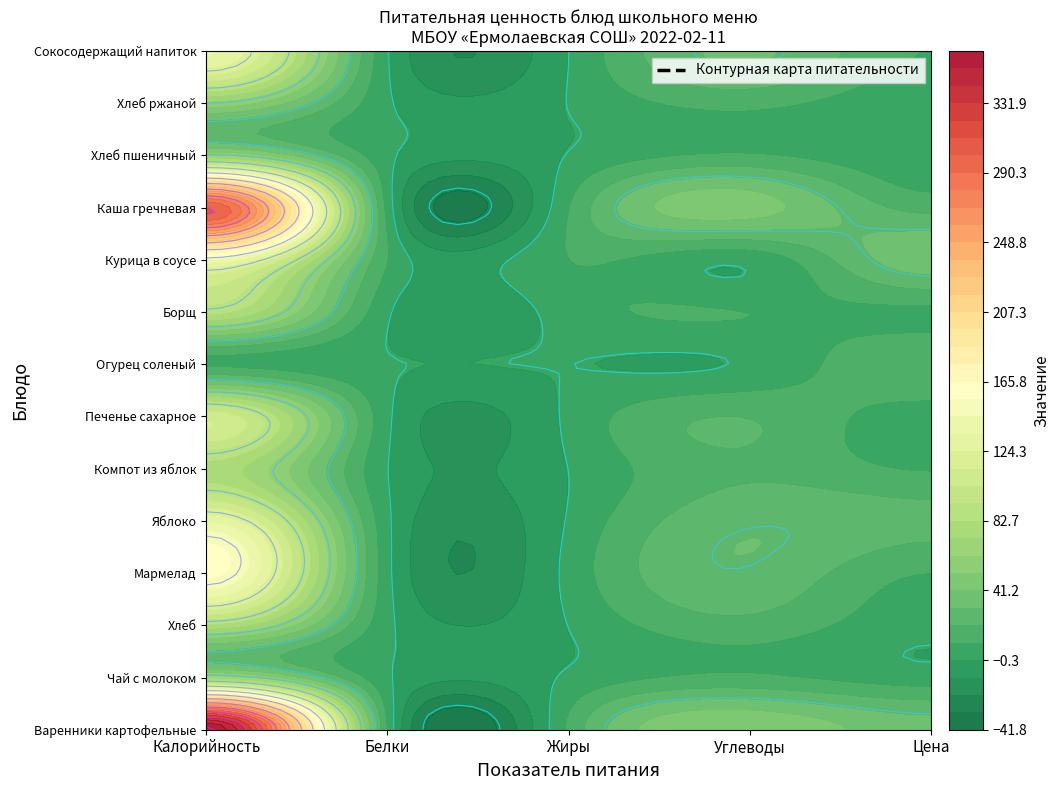

What is the difference between the Хлеб values at Жиры and Калорийность?

81.4